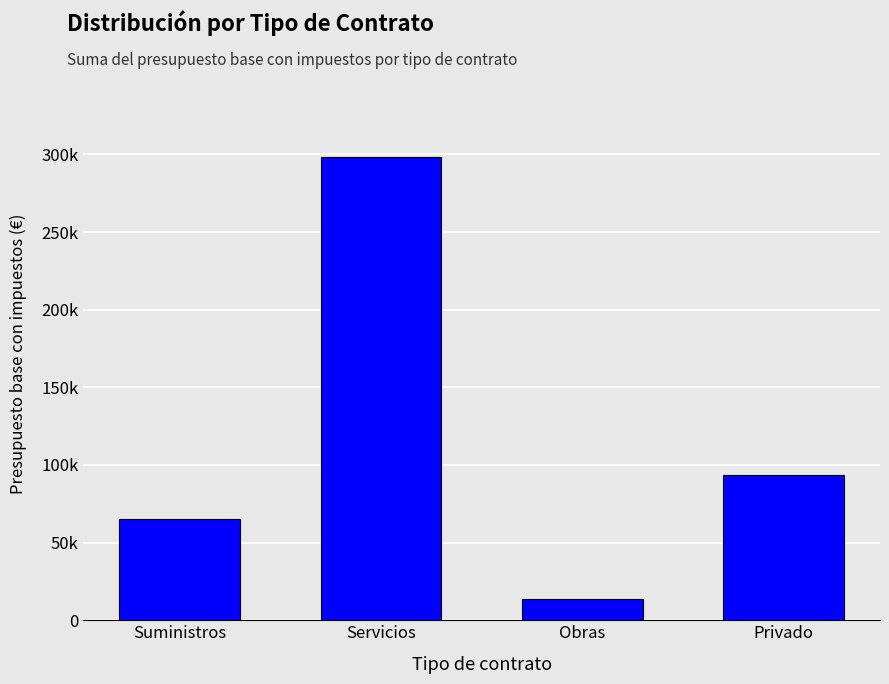

Which label corresponds to the smallest value in the chart?

Obras